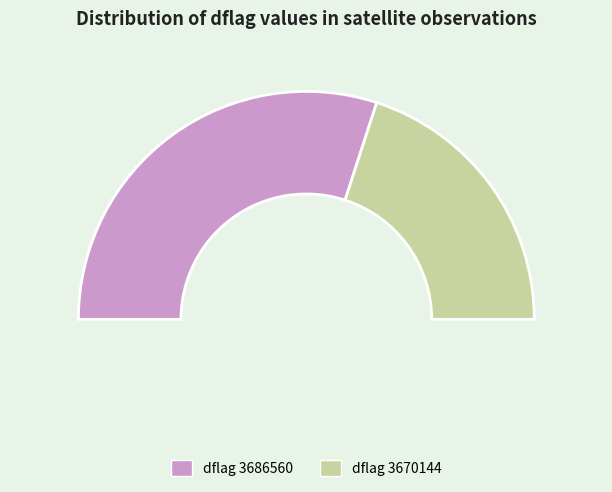

To the nearest percent, what is the average slice percentage?

25%